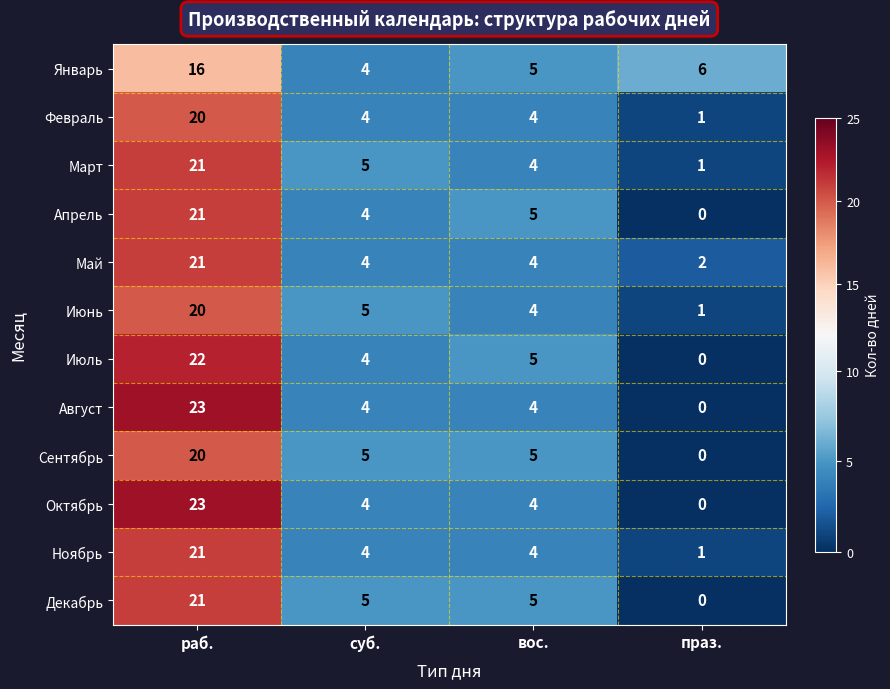

Is the value of Март at праз. greater than the value of Декабрь at праз.?

Yes